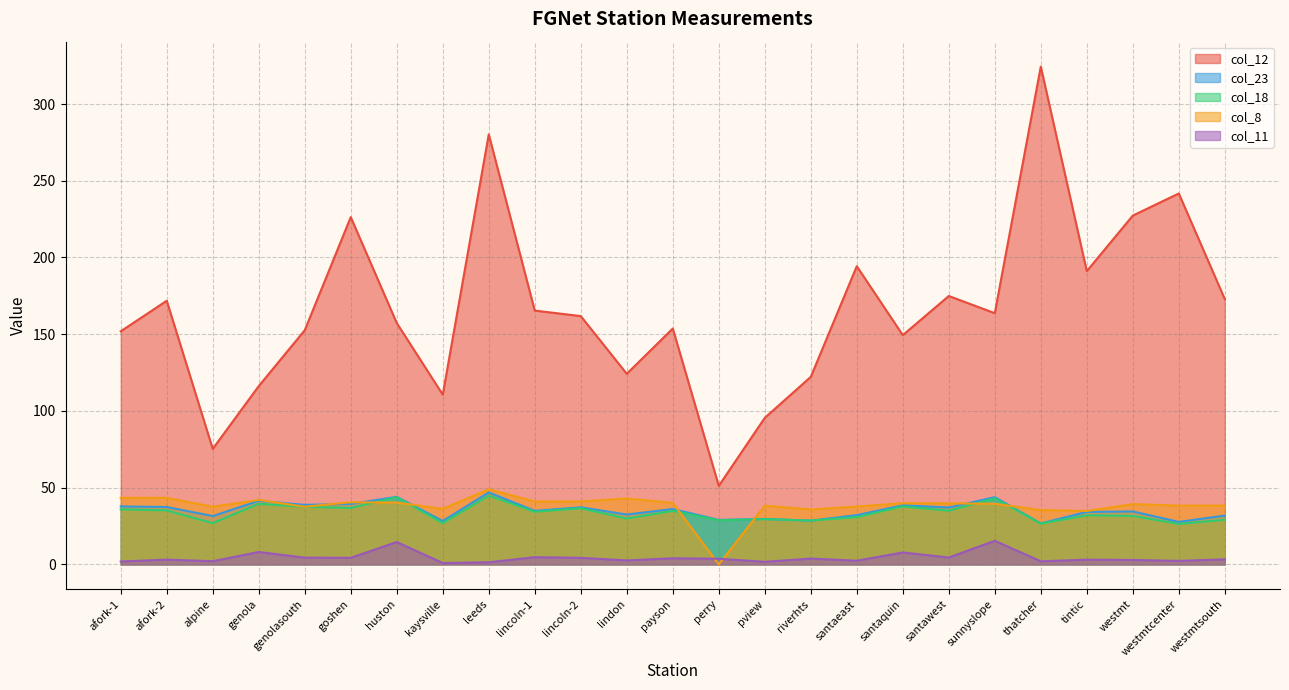

How many interior local valleys does the col_18 series have?

10